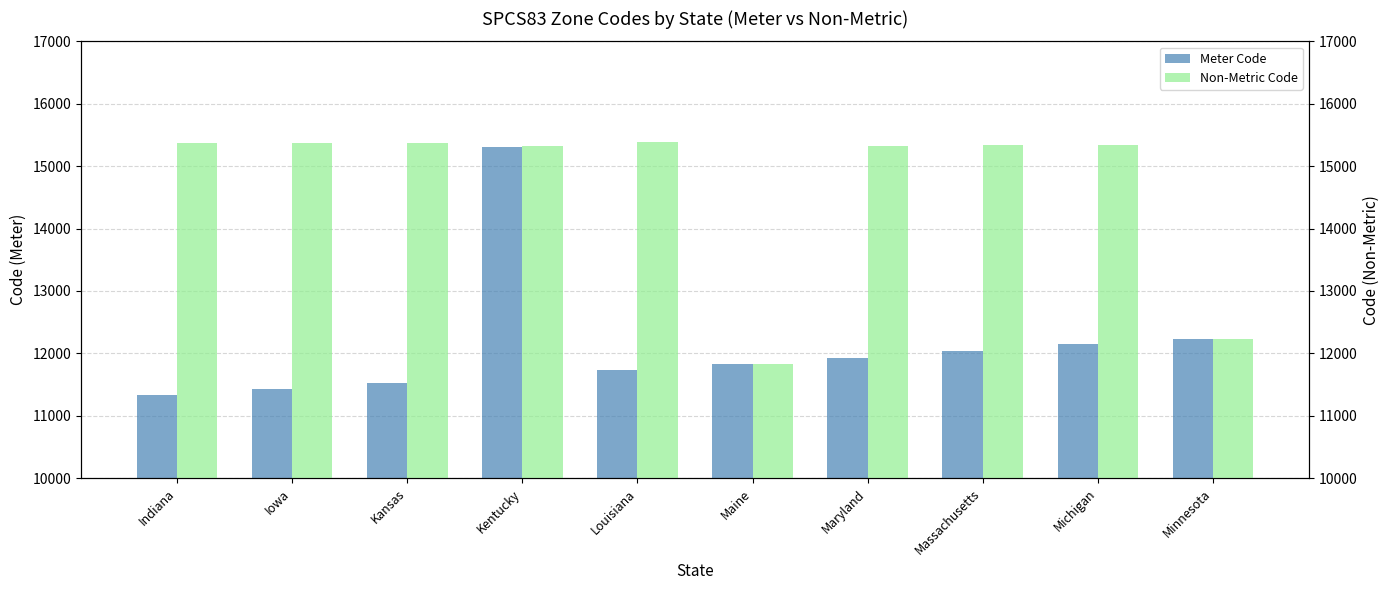

What is the difference between the maximum and minimum values in the Meter Code series?

3971